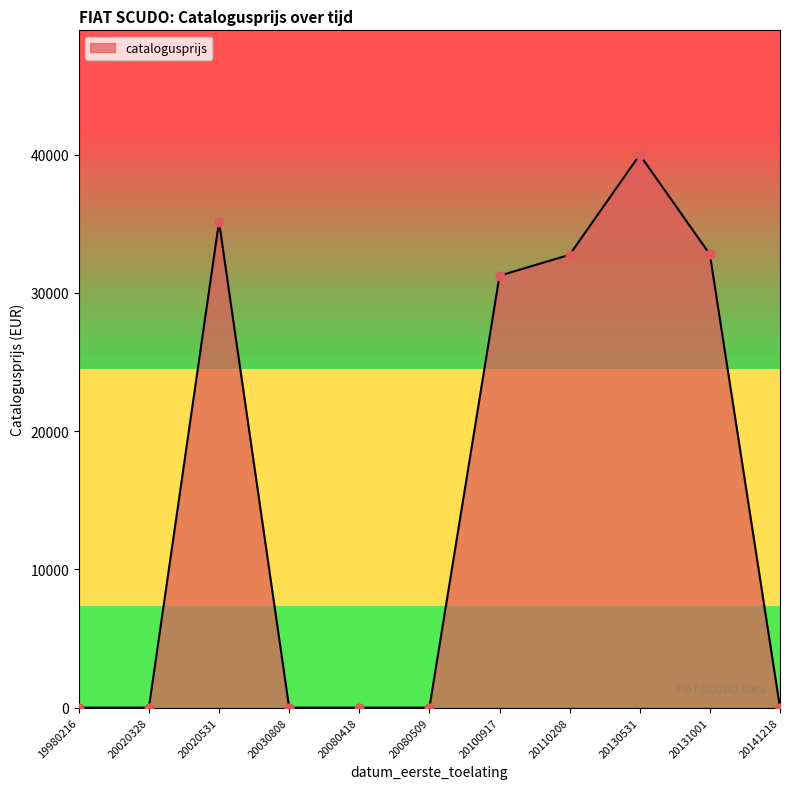

Between 20141218 and 20130531, which is larger?

20130531